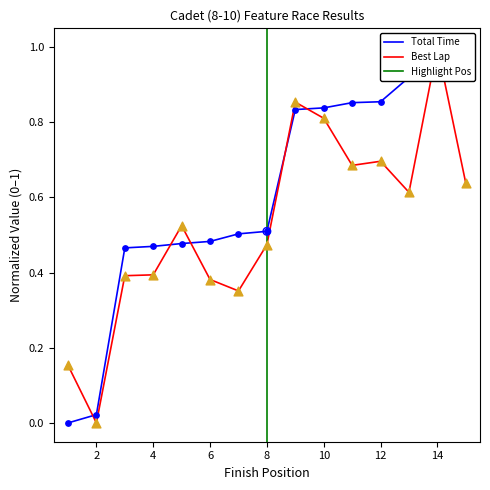

Which series has the widest spread of Y values?

Total Time